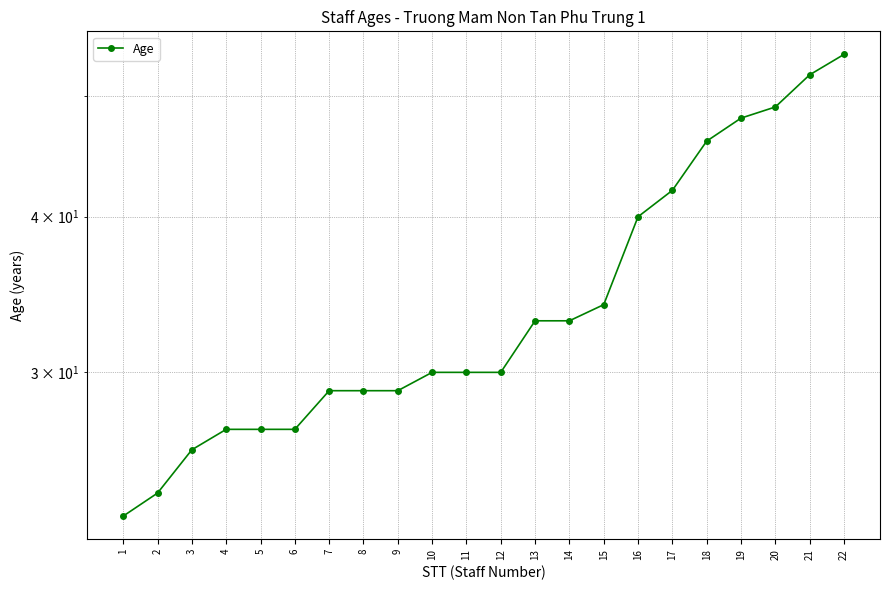

Reading left to right, transcribe all the data shown in this chart.

1=23	2=24	3=26	4=27	5=27	6=27	7=29	8=29	9=29	10=30	11=30	12=30	13=33	14=33	15=34	16=40	17=42	18=46	19=48	20=49	21=52	22=54